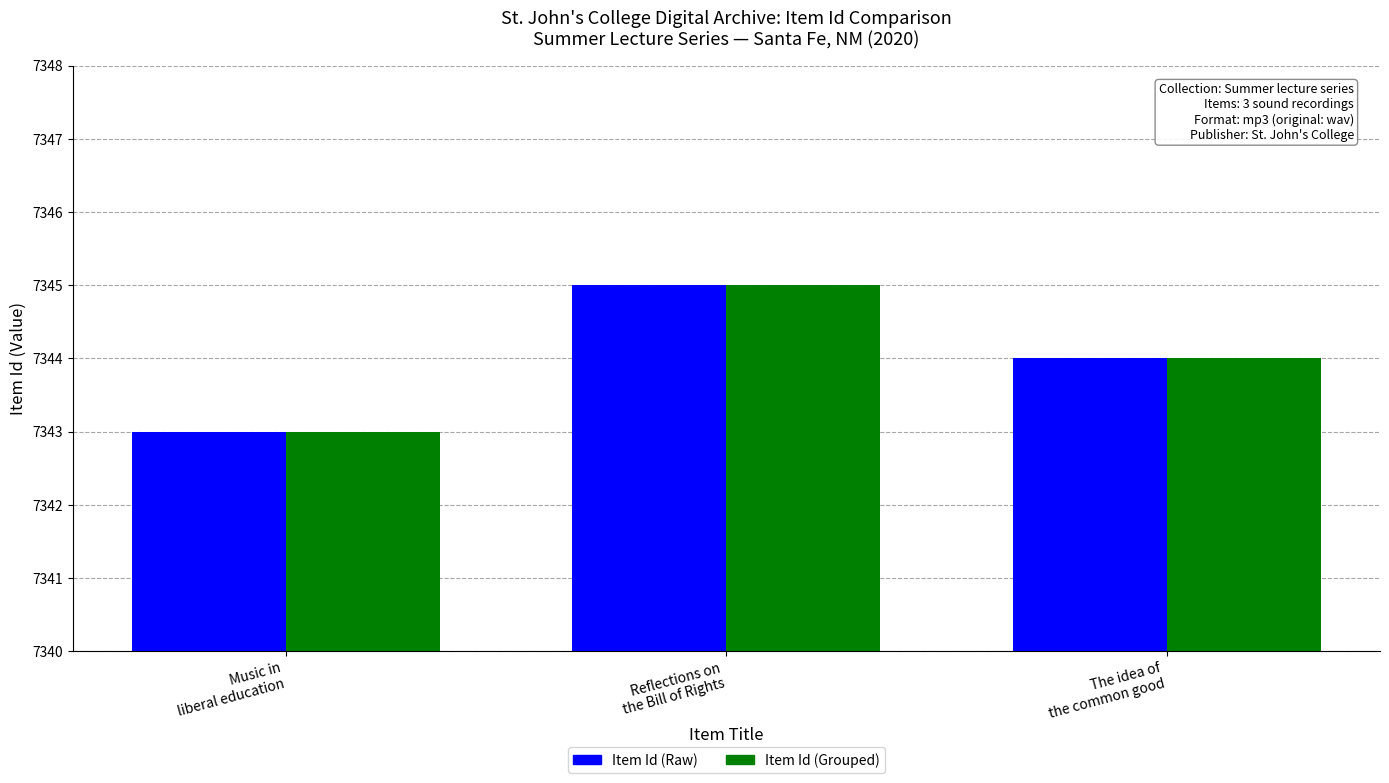

What is the maximum value shown in the chart?

7345